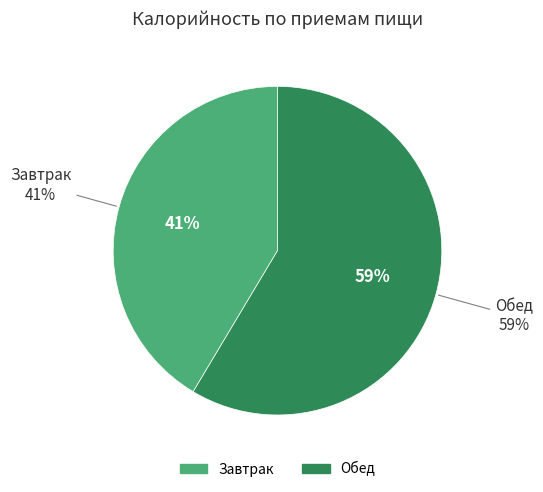

Count the number of slices in the pie.

2